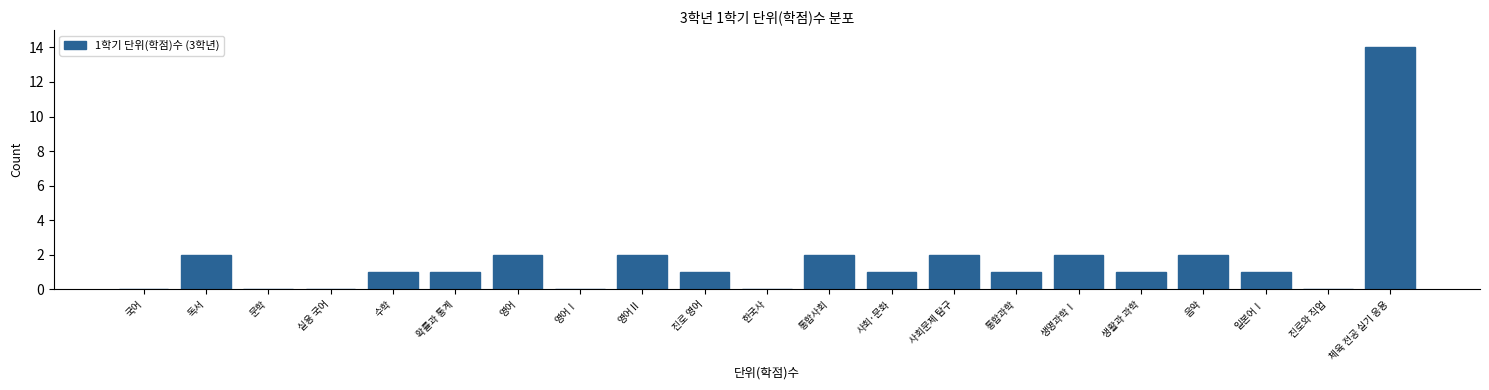

Reading left to right, transcribe all the data shown in this chart.

국어=0	독서=2	문학=0	실용 국어=0	수학=1	확률과 통계=1	영어=2	영어Ⅰ=0	영어Ⅱ=2	진로 영어=1	한국사=0	통합사회=2	사회·문화=1	사회문제 탐구=2	통합과학=1	생명과학Ⅰ=2	생활과 과학=1	음악=2	일본어Ⅰ=1	진로와 직업=0	체육 전공 실기 응용=14